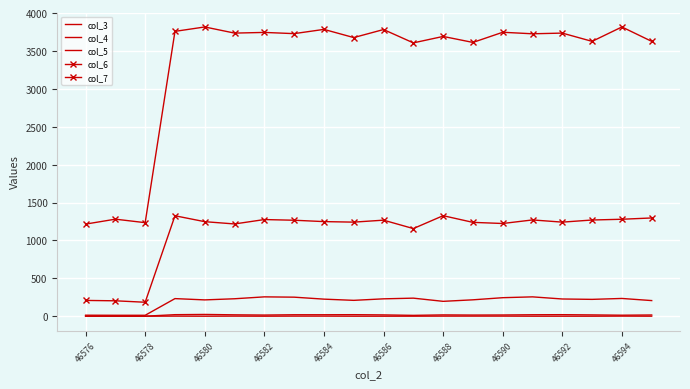

Rank the series by their maximum value, from lowest to highest.

col_3, col_4, col_5, col_6, col_7